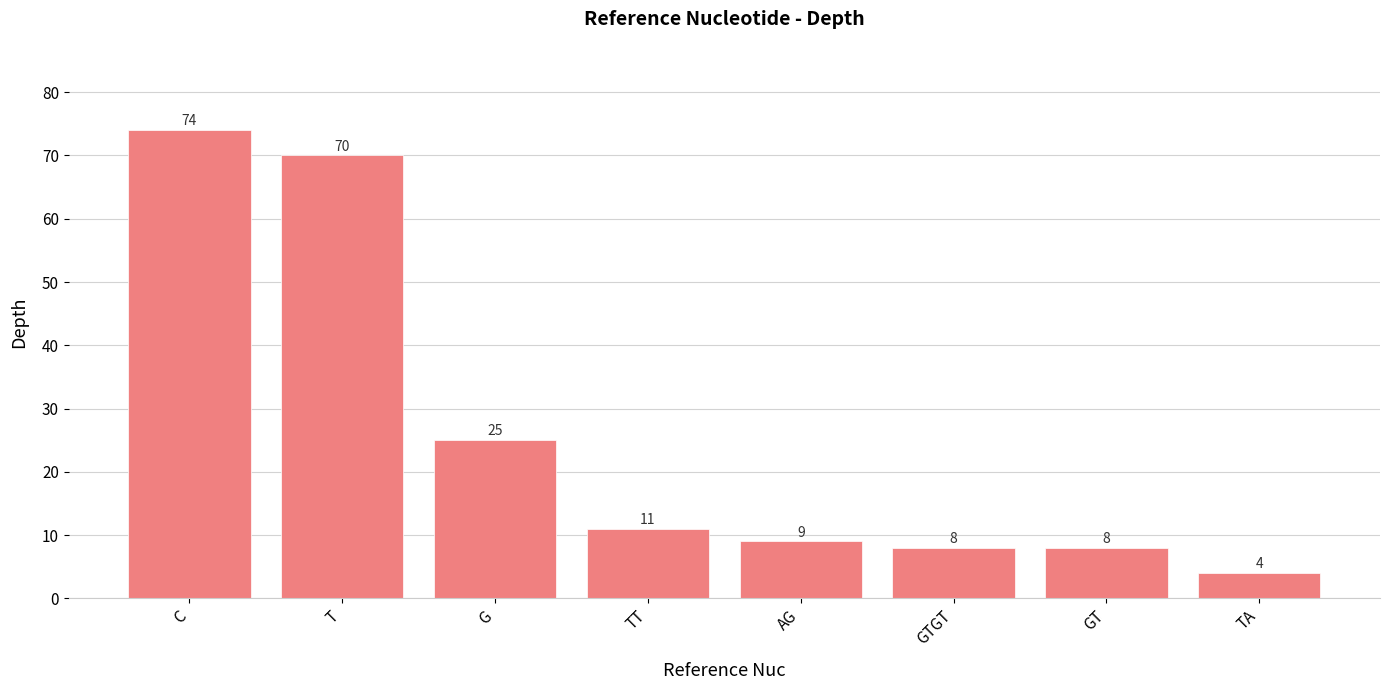

What is the difference between the values at T and C?

4